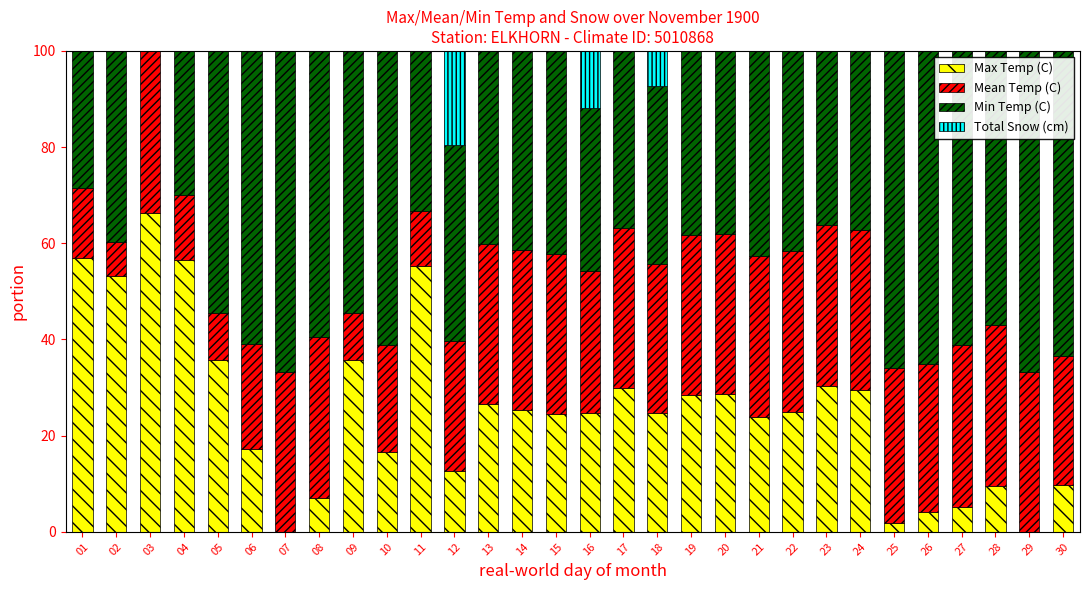

Is it true that Max Temp (C) equals 15.2 at 30?

False